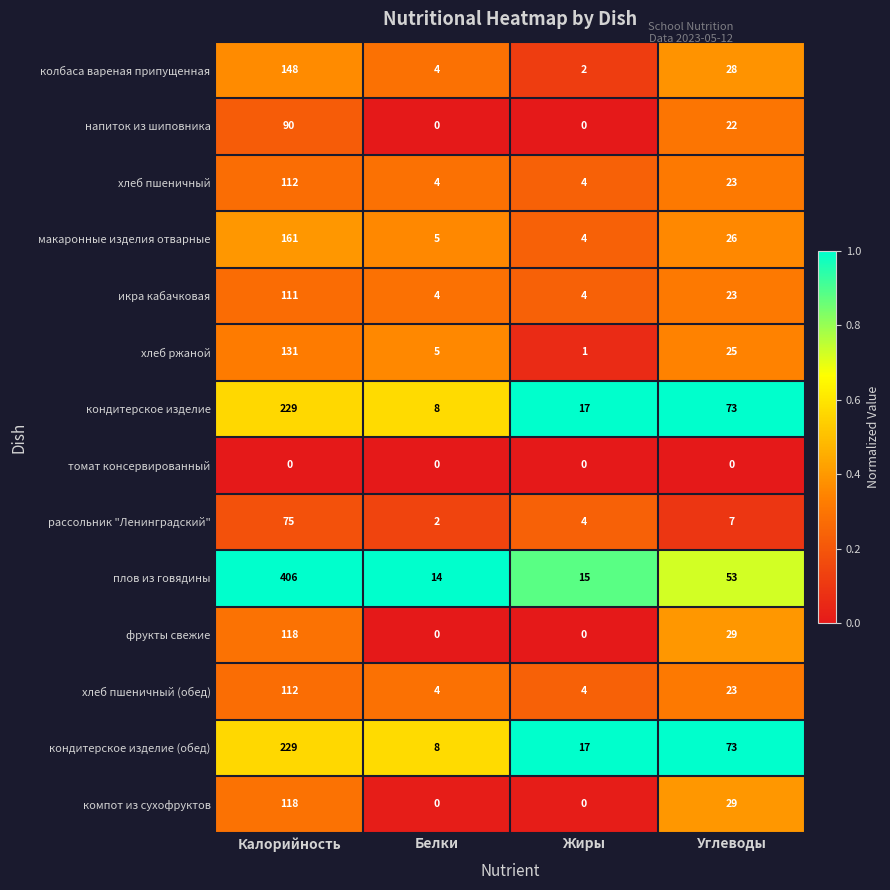

The value of хлеб ржаной at Белки is 8. True or false?

False